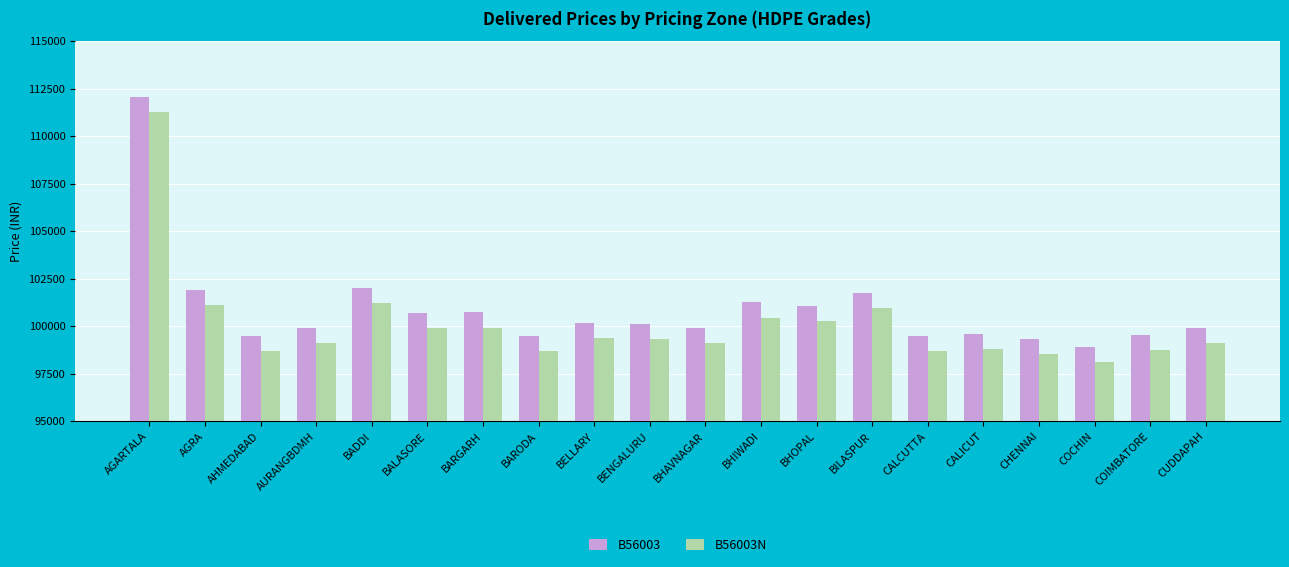

Is it true that B56003 equals 162321 at BILASPUR?

False